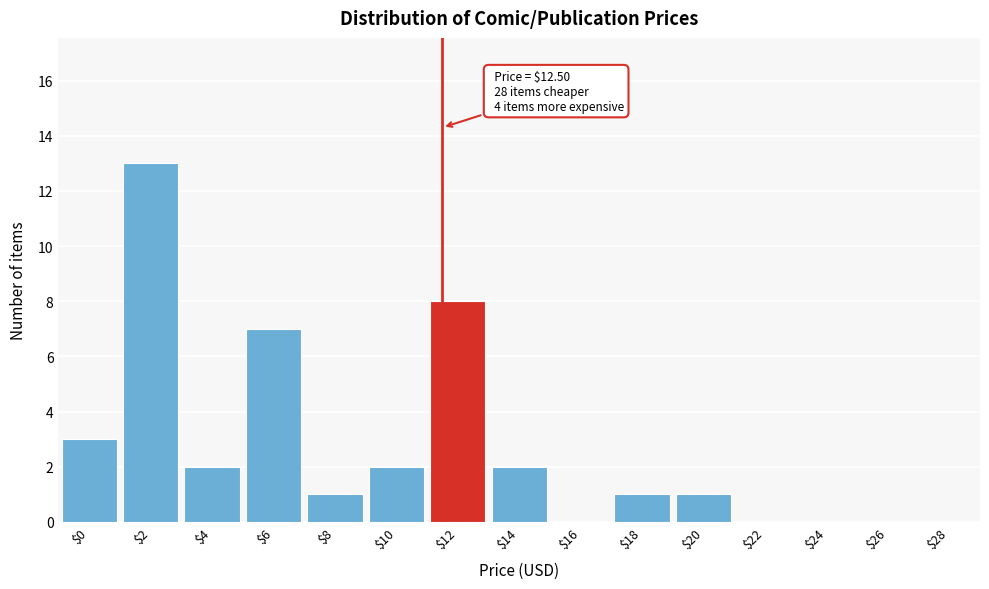

Is it true that the value at $10 is 0?

False